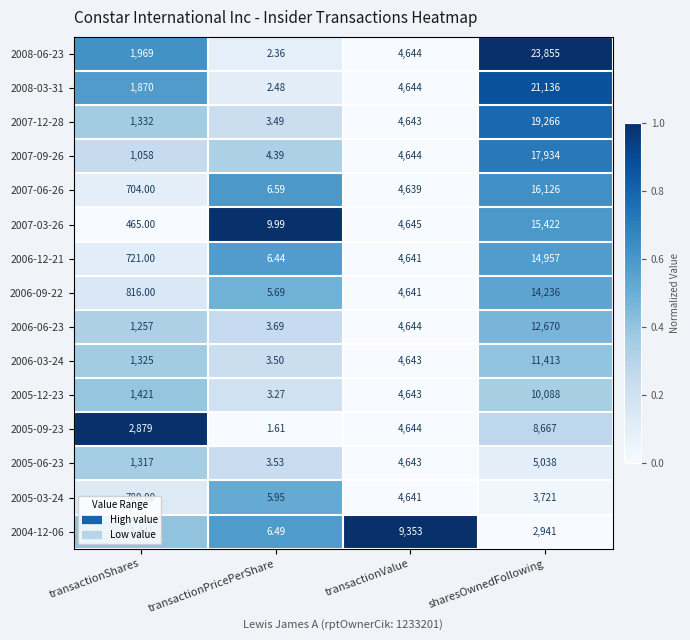

At which category does the chart reach its peak across all series?

sharesOwnedFollowing